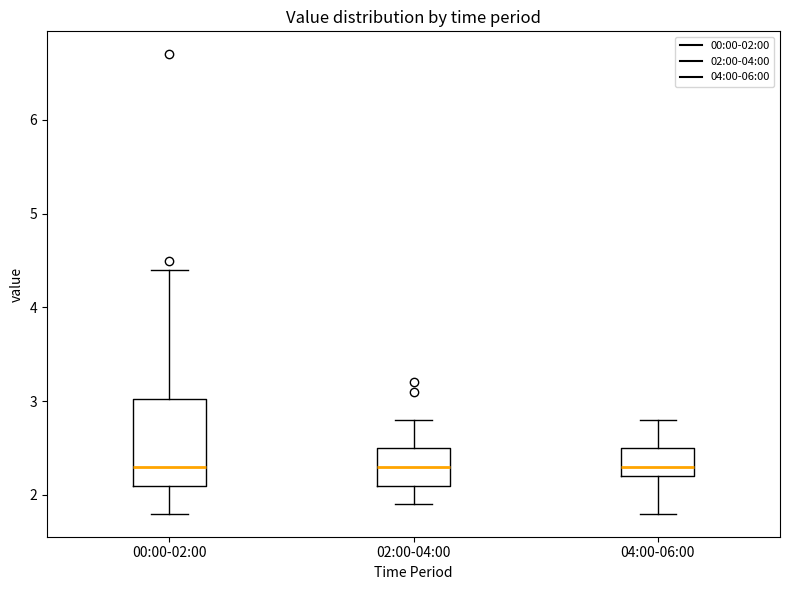

Reading left to right, transcribe this box plot: for each box, give where its median line is, the range the box spans, and where its two whiskers end, as read against the y-axis. The values are not printed on the chart, so give them approximately, as read against the axis.

00:00-02:00: median 2.3, box 2.1 to 3.0, whiskers 1.8 to 4.4
02:00-04:00: median 2.3, box 2.1 to 2.5, whiskers 1.9 to 2.8
04:00-06:00: median 2.3, box 2.2 to 2.5, whiskers 1.8 to 2.8